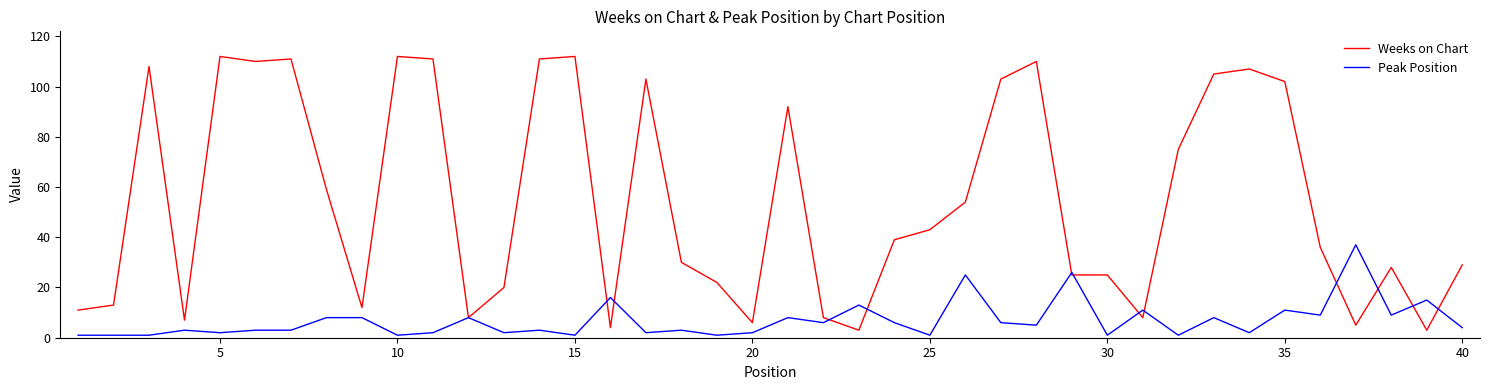

Which series has the largest total across all categories?

Weeks on Chart